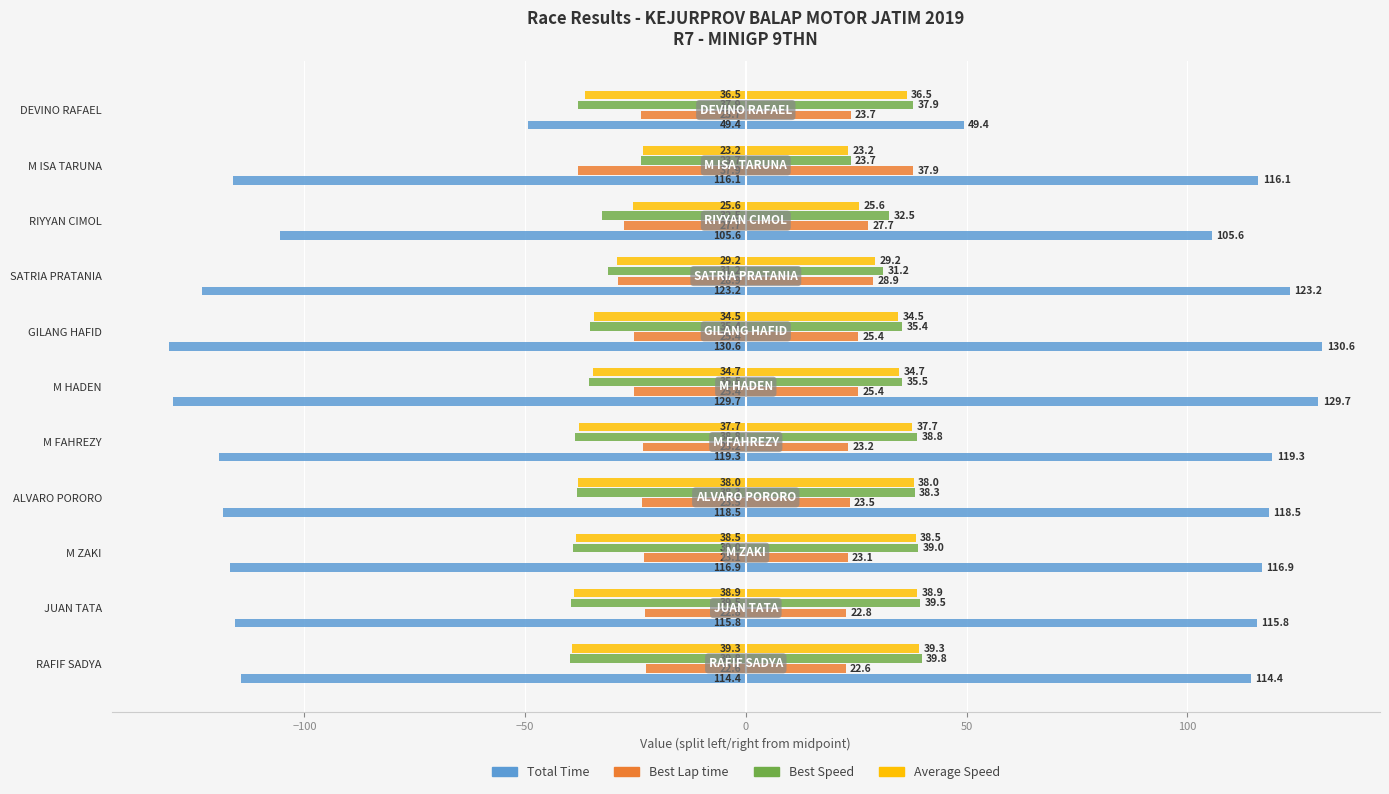

What is the sum of all Best Lap time values?

-284.2